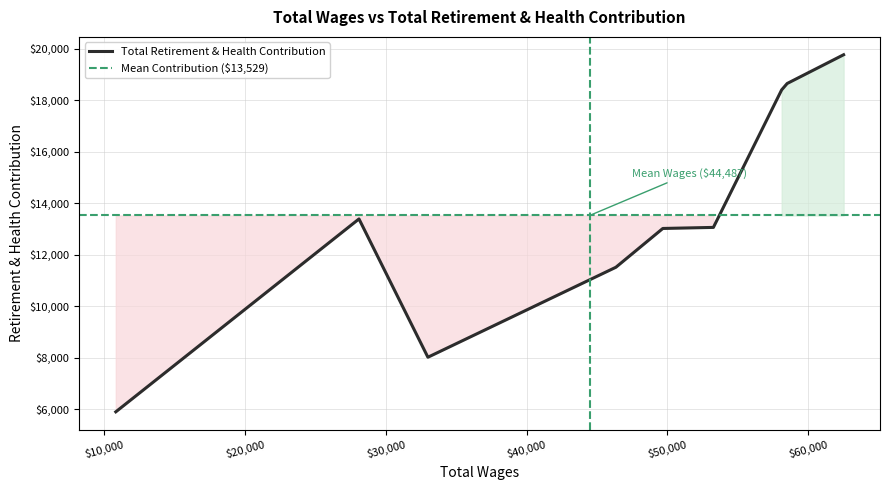

Which has a higher value, 53278.0 or 32988.0?

53278.0